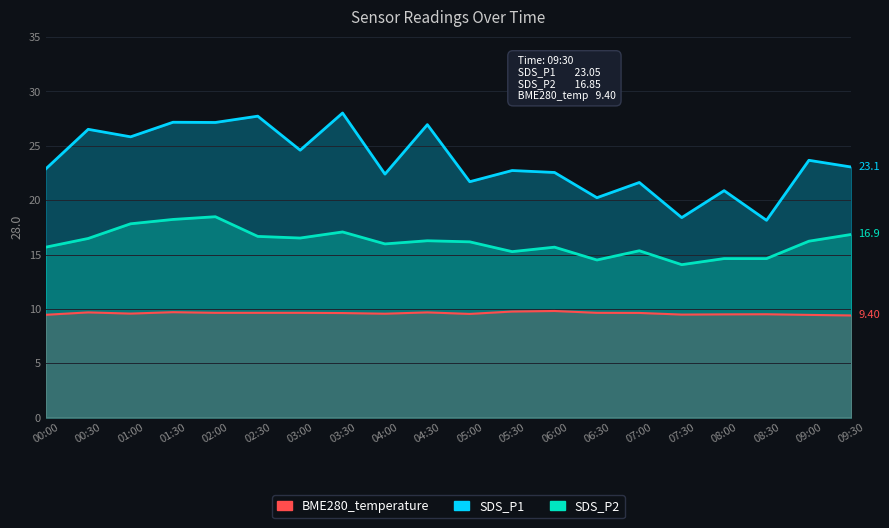

True or false: SDS_P2 and SDS_P1 intersect in this chart.

False